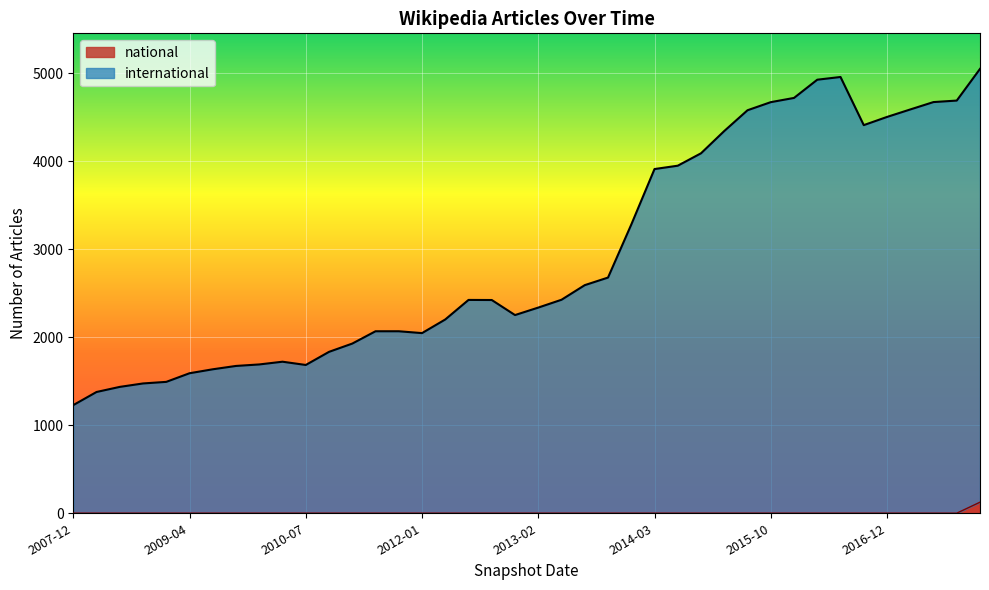

What is the average value of the international series?

2941